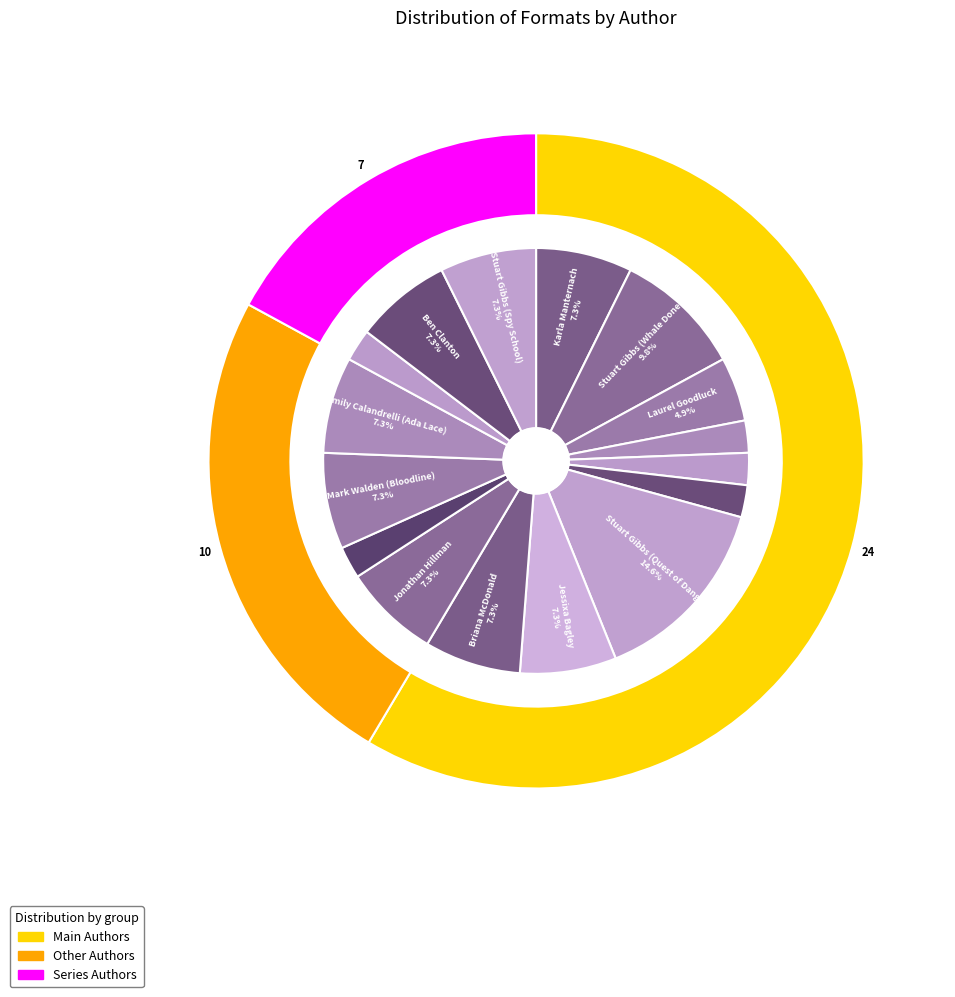

How many segments does this pie chart have?

16